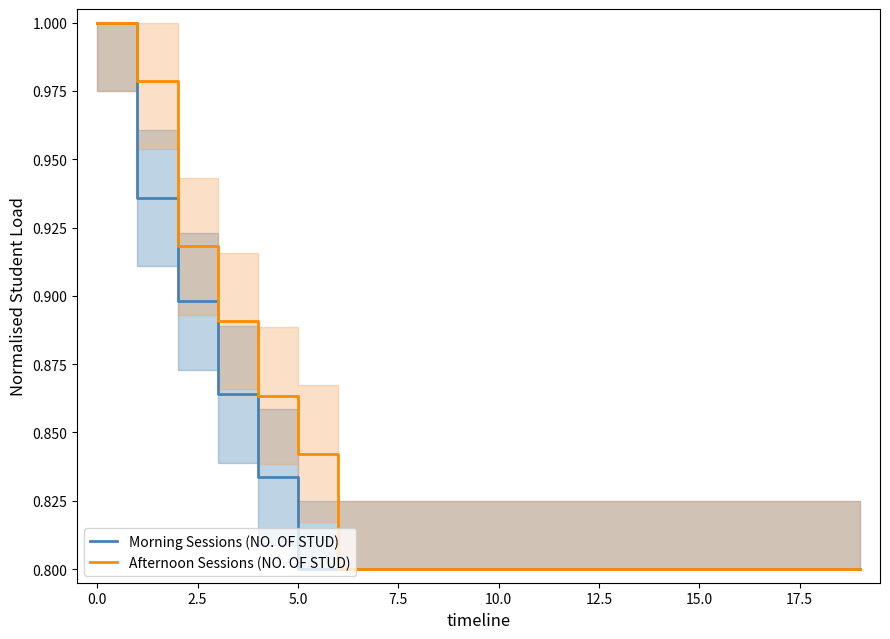

The value of Morning Sessions (NO. OF STUD) at 0.0 is 0.3. True or false?

False